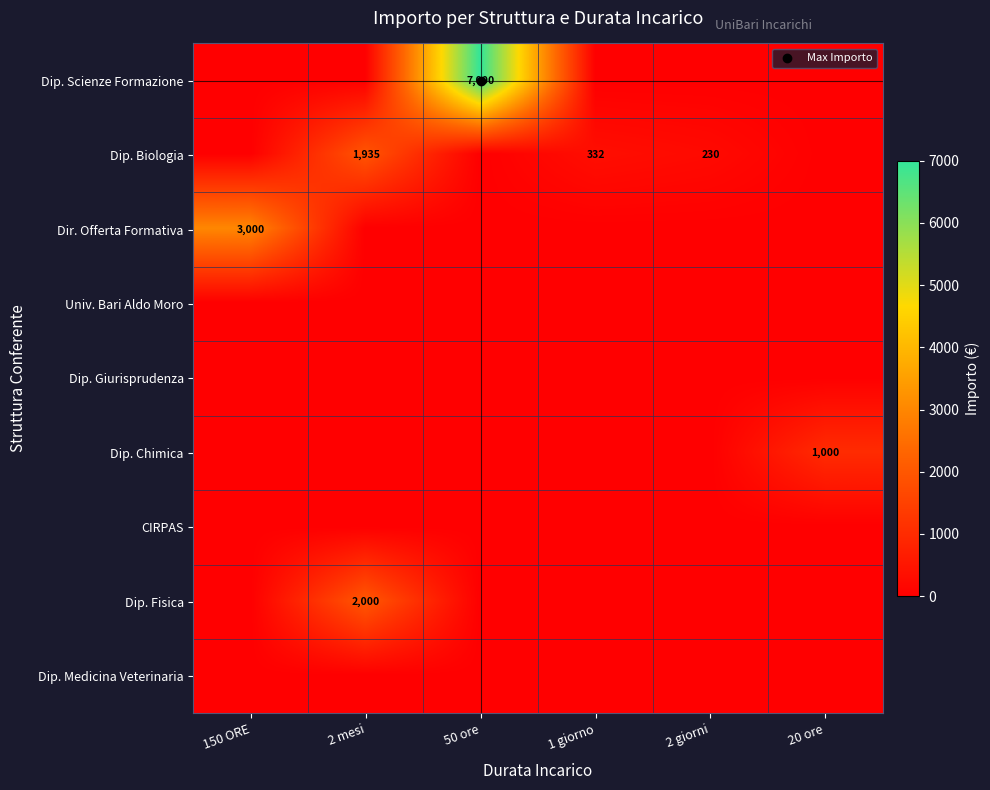

Rank the series by their maximum value, from lowest to highest.

Univ. Bari Aldo Moro, Dip. Giurisprudenza, CIRPAS, Dip. Medicina Veterinaria, Dip. Chimica, Dip. Biologia, Dip. Fisica, Dir. Offerta Formativa, Dip. Scienze Formazione